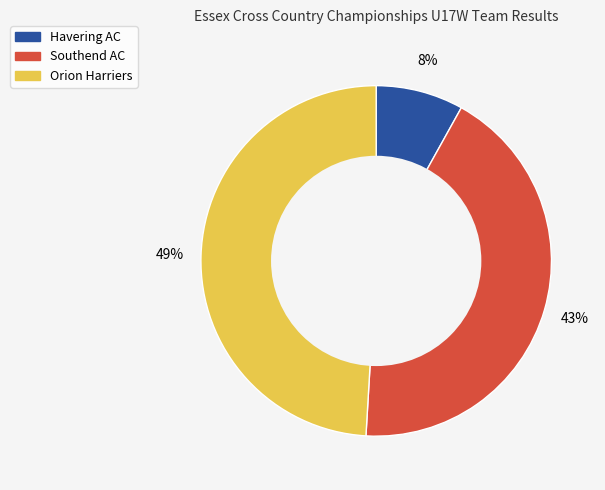

To the nearest percent, what portion does Orion Harriers represent?

49%